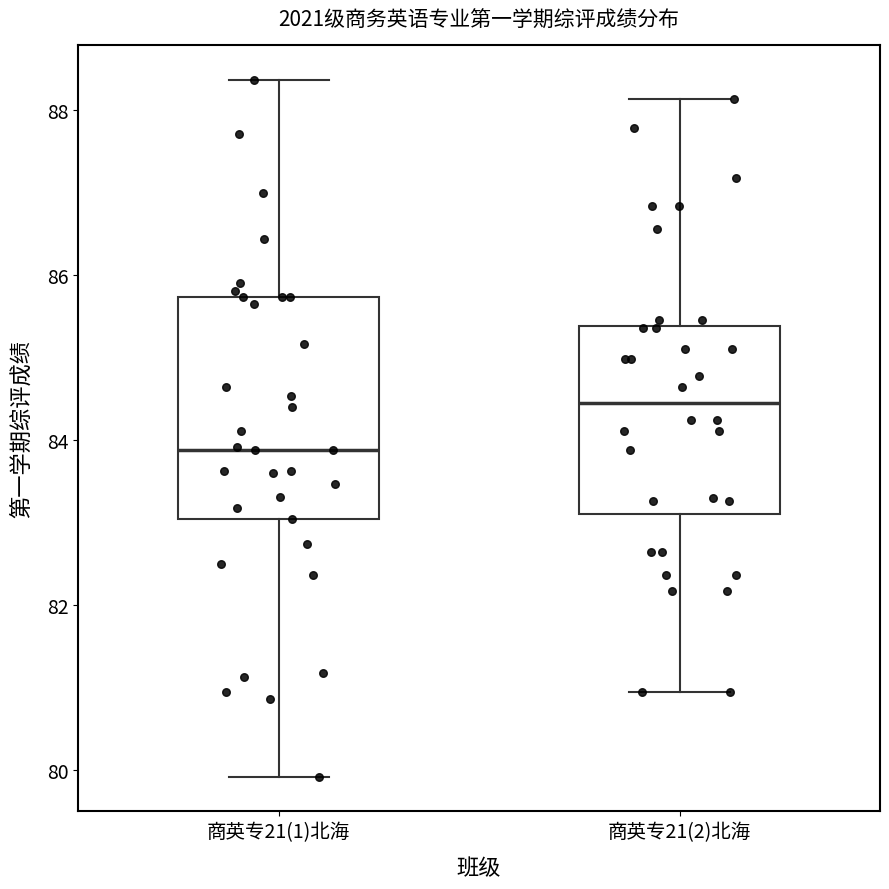

Reading left to right, transcribe this box plot: for each box, give where its median line is, the range the box spans, and where its two whiskers end, as read against the y-axis. The values are not printed on the chart, so give them approximately, as read against the axis.

商英专21(1)北海: median 83.8, box 83.0 to 85.8, whiskers 80.0 to 88.4
商英专21(2)北海: median 84.4, box 83.2 to 85.4, whiskers 81.0 to 88.2